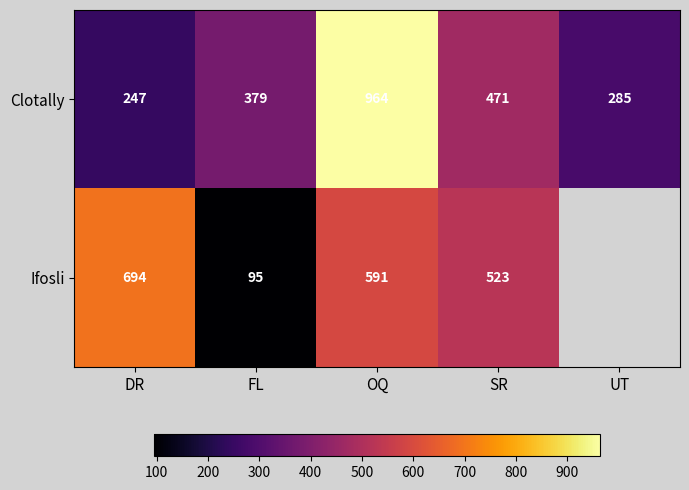

At how many categories does at least one series exceed 551?

2